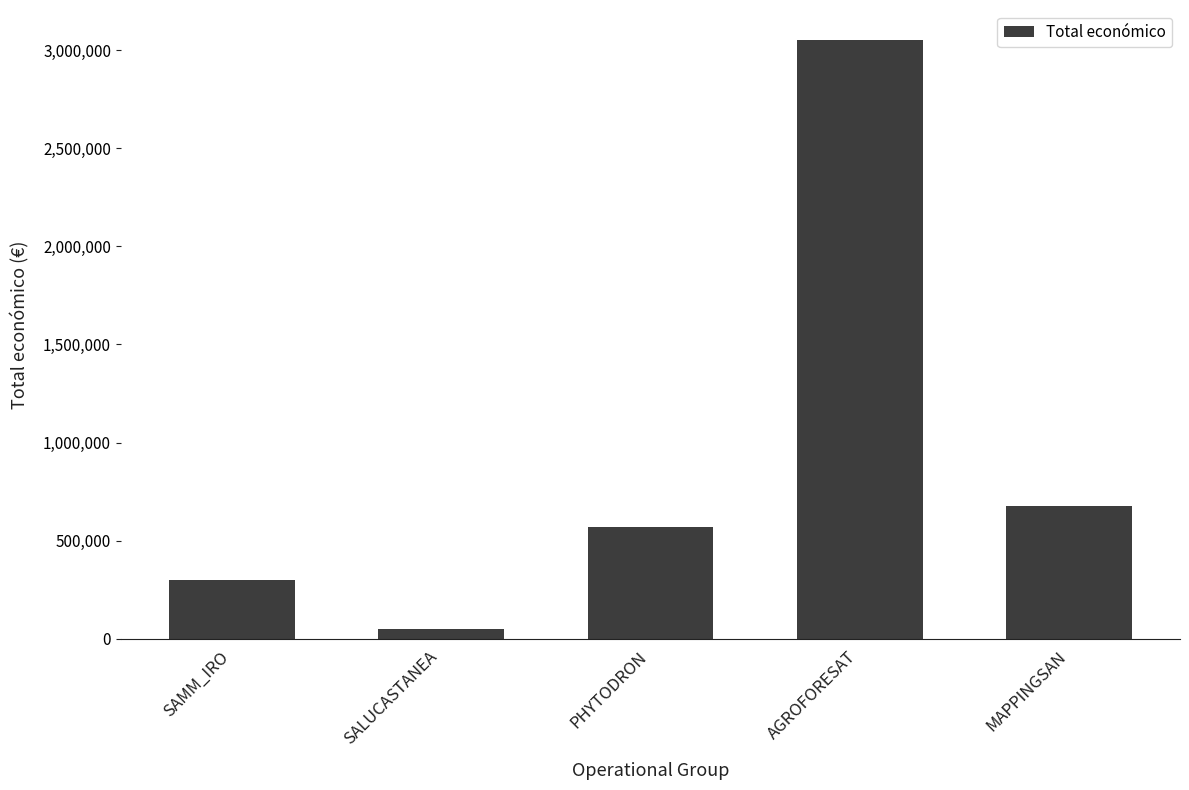

The value at SAMM_IRO is 415036. True or false?

False